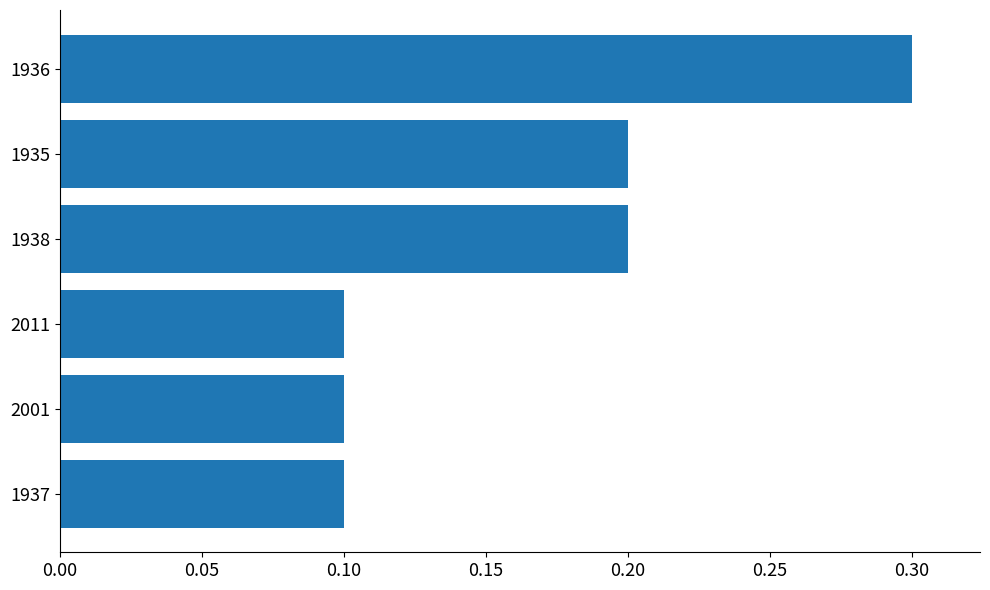

True or false: the data shows 0.2 at 1938.

True